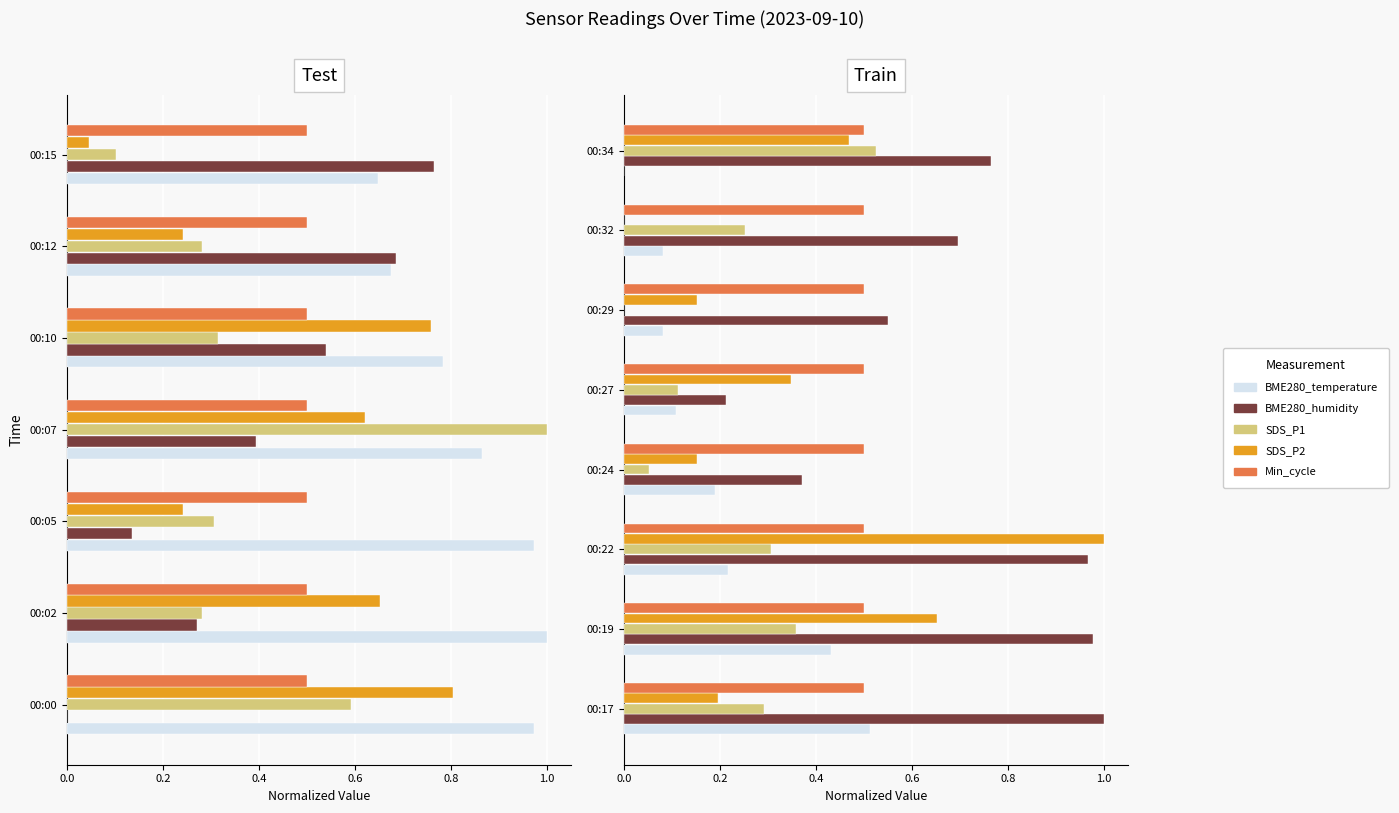

How many bars are there in each group?

5